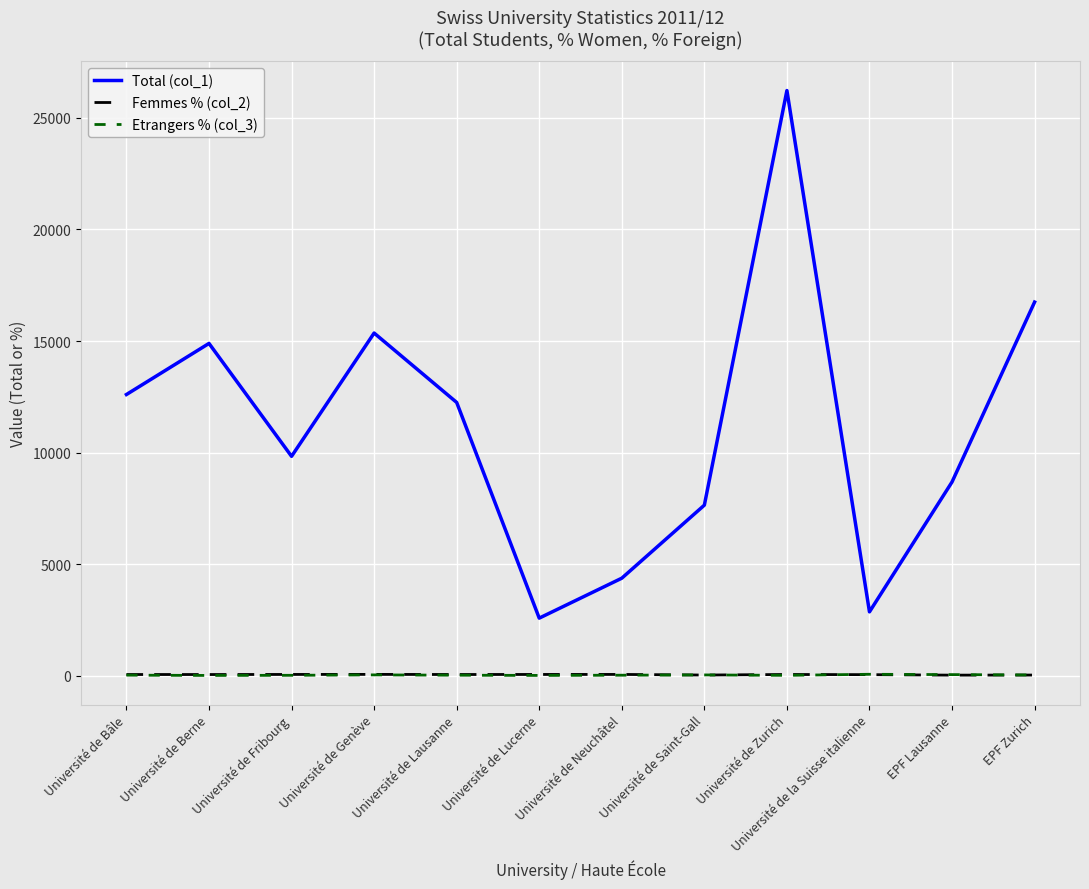

What value does the Femmes % (col_2) series have at EPF Lausanne?

26.9